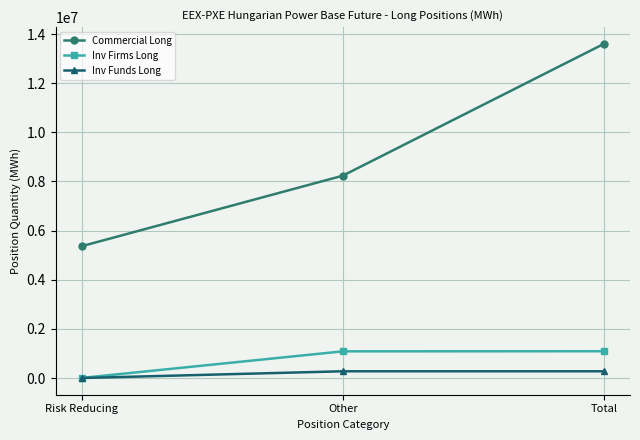

What are all the series names shown in the legend?

Commercial Long, Inv Firms Long, Inv Funds Long